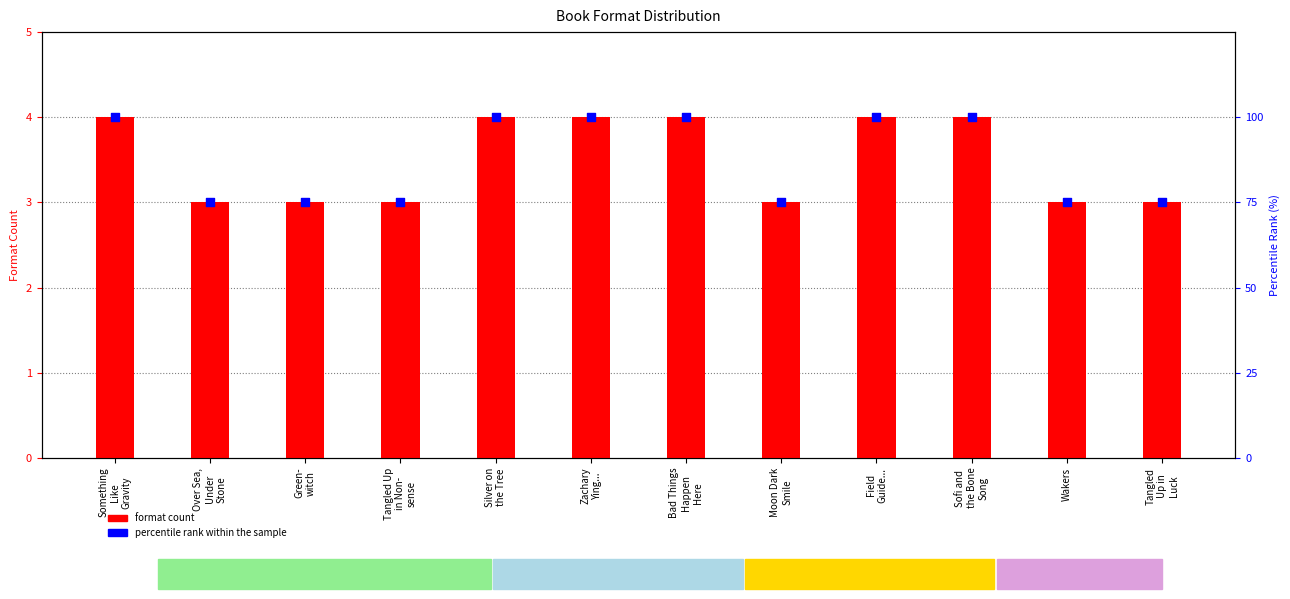

What are all the series names shown in the legend?

format count, percentile rank